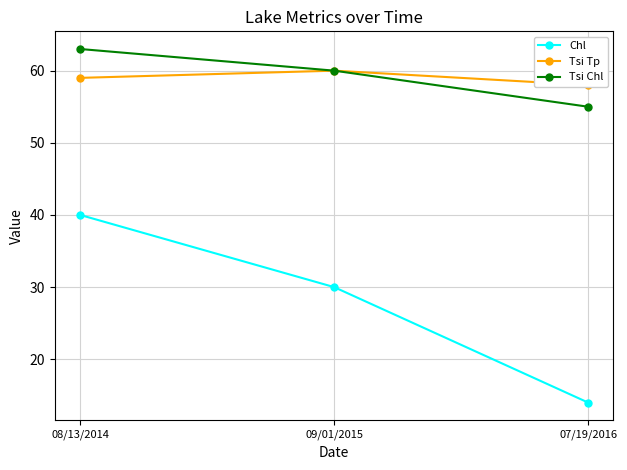

What is the average value of the Tsi Tp series?

59